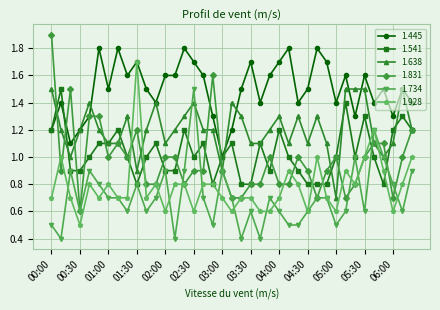

What is the value of the 1.541 point at the 35th from the left?

1.0